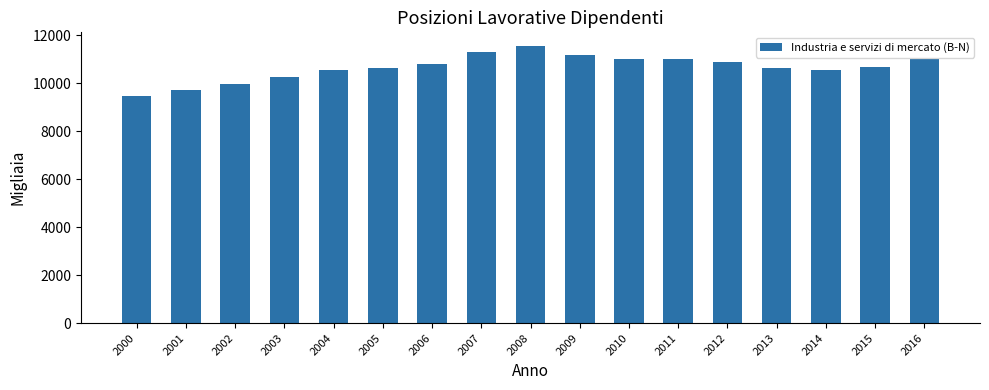

The value at 2012 is 18217.6. True or false?

False